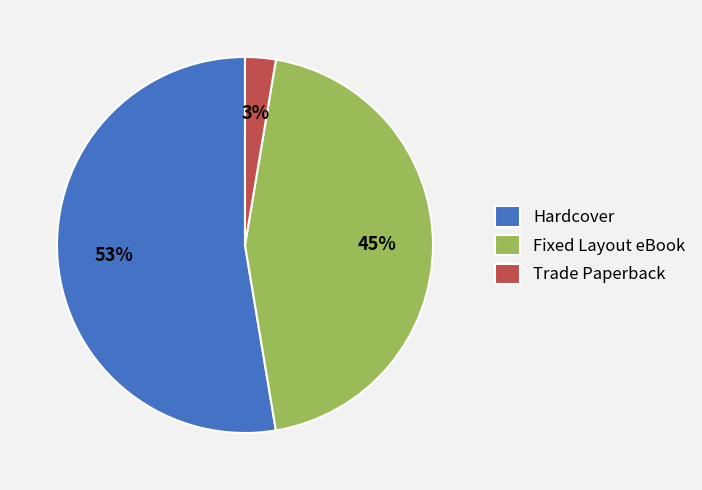

What is the largest slice in the pie chart?

Hardcover